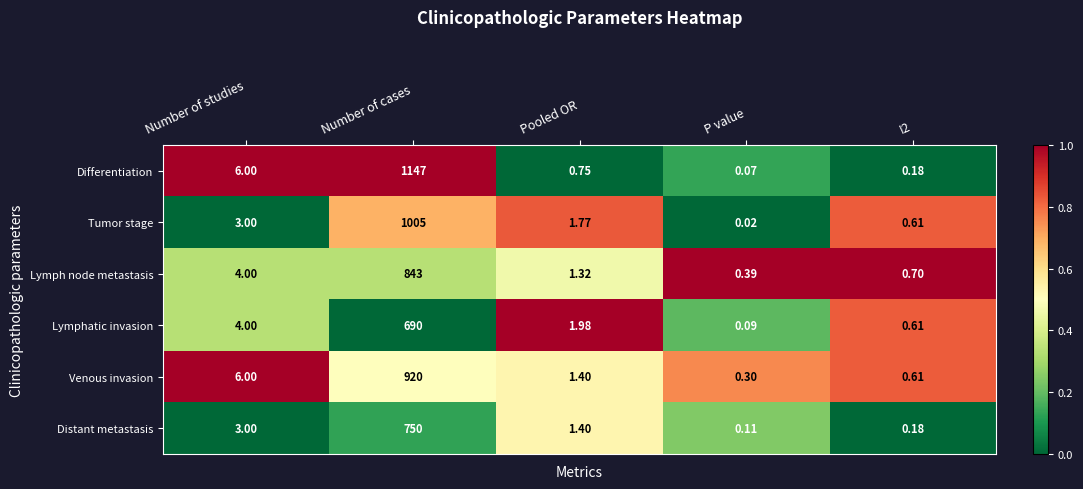

List the series in order of their peak value, lowest first.

Lymphatic invasion, Distant metastasis, Lymph node metastasis, Venous invasion, Tumor stage, Differentiation